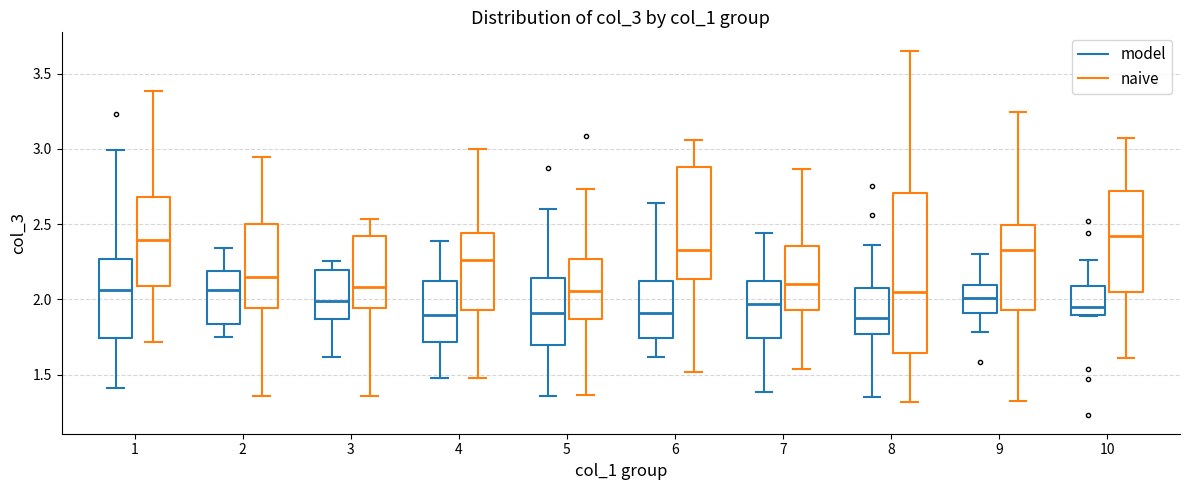

Reading left to right, read every box against the y-axis: the position of its median line, the range the box covers, and the ends of its whiskers. The values are not printed on the chart, so give them approximately, as read against the axis.

1 (model): median 2.05, box 1.75 to 2.25, whiskers 1.40 to 3.00
1 (naive): median 2.40, box 2.10 to 2.70, whiskers 1.70 to 3.40
2 (model): median 2.05, box 1.85 to 2.20, whiskers 1.75 to 2.35
2 (naive): median 2.15, box 1.95 to 2.50, whiskers 1.35 to 2.95
3 (model): median 2.00, box 1.85 to 2.20, whiskers 1.60 to 2.25
3 (naive): median 2.10, box 1.95 to 2.40, whiskers 1.35 to 2.55
4 (model): median 1.90, box 1.70 to 2.10, whiskers 1.50 to 2.40
4 (naive): median 2.25, box 1.95 to 2.45, whiskers 1.50 to 3.00
5 (model): median 1.90, box 1.70 to 2.15, whiskers 1.35 to 2.60
5 (naive): median 2.05, box 1.85 to 2.25, whiskers 1.35 to 2.75
6 (model): median 1.90, box 1.75 to 2.10, whiskers 1.60 to 2.65
6 (naive): median 2.35, box 2.15 to 2.90, whiskers 1.50 to 3.05
7 (model): median 1.95, box 1.75 to 2.10, whiskers 1.40 to 2.45
7 (naive): median 2.10, box 1.95 to 2.35, whiskers 1.55 to 2.85
8 (model): median 1.90, box 1.75 to 2.10, whiskers 1.35 to 2.35
8 (naive): median 2.05, box 1.65 to 2.70, whiskers 1.30 to 3.65
9 (model): median 2.00, box 1.90 to 2.10, whiskers 1.80 to 2.30
9 (naive): median 2.35, box 1.95 to 2.50, whiskers 1.35 to 3.25
10 (model): median 1.95, box 1.90 to 2.10, whiskers 1.90 to 2.25
10 (naive): median 2.40, box 2.05 to 2.70, whiskers 1.60 to 3.05